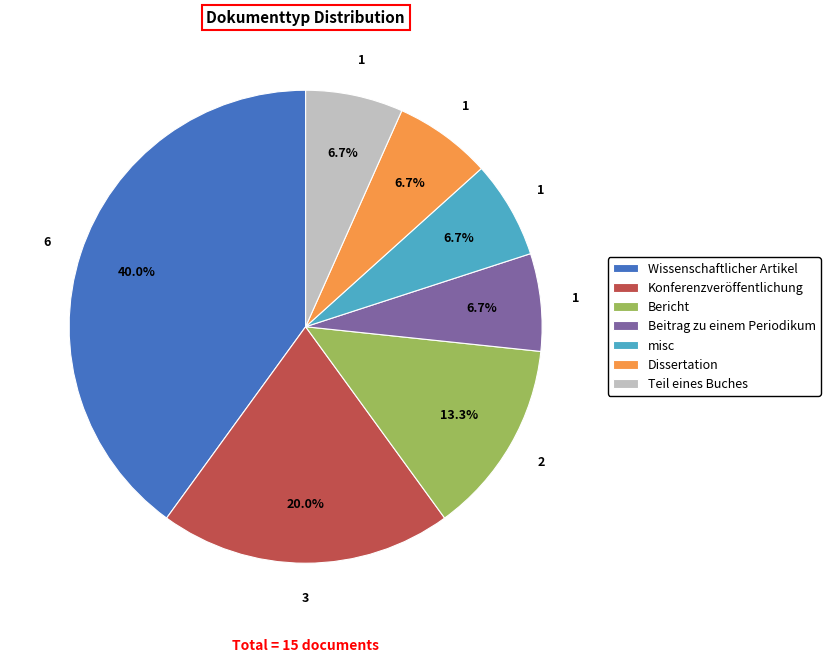

True or false: Teil eines Buches accounts for 7% of the total.

True